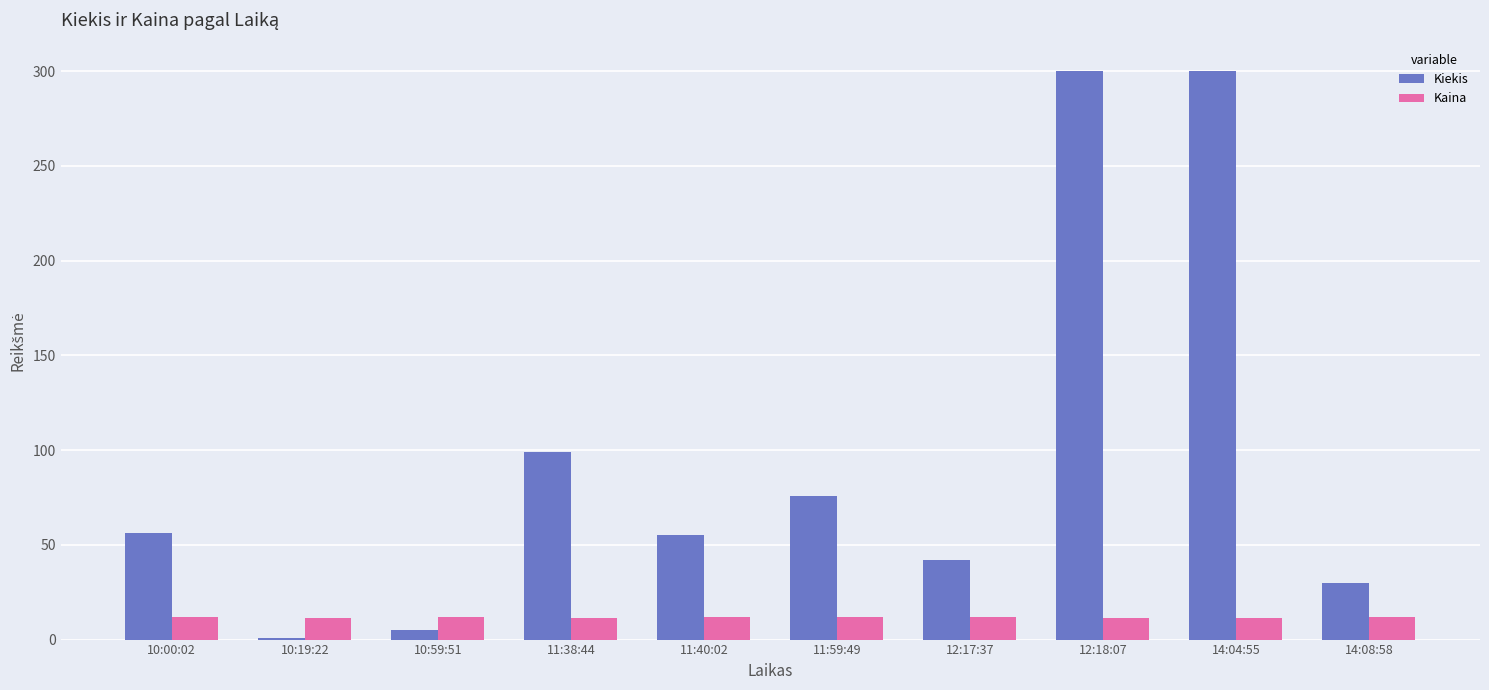

Which series has the largest total across all categories?

Kiekis